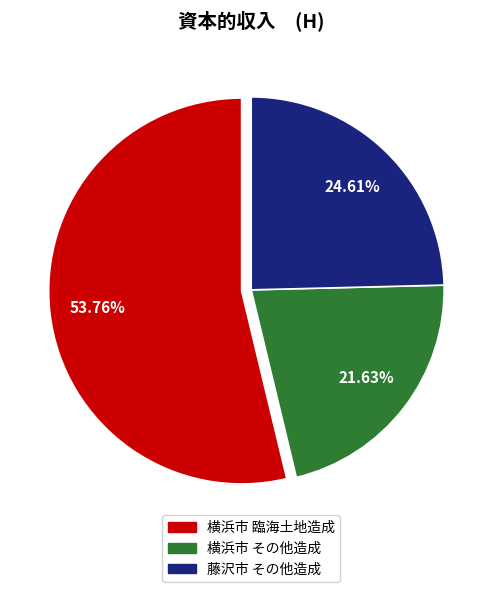

How many segments does this pie chart have?

3